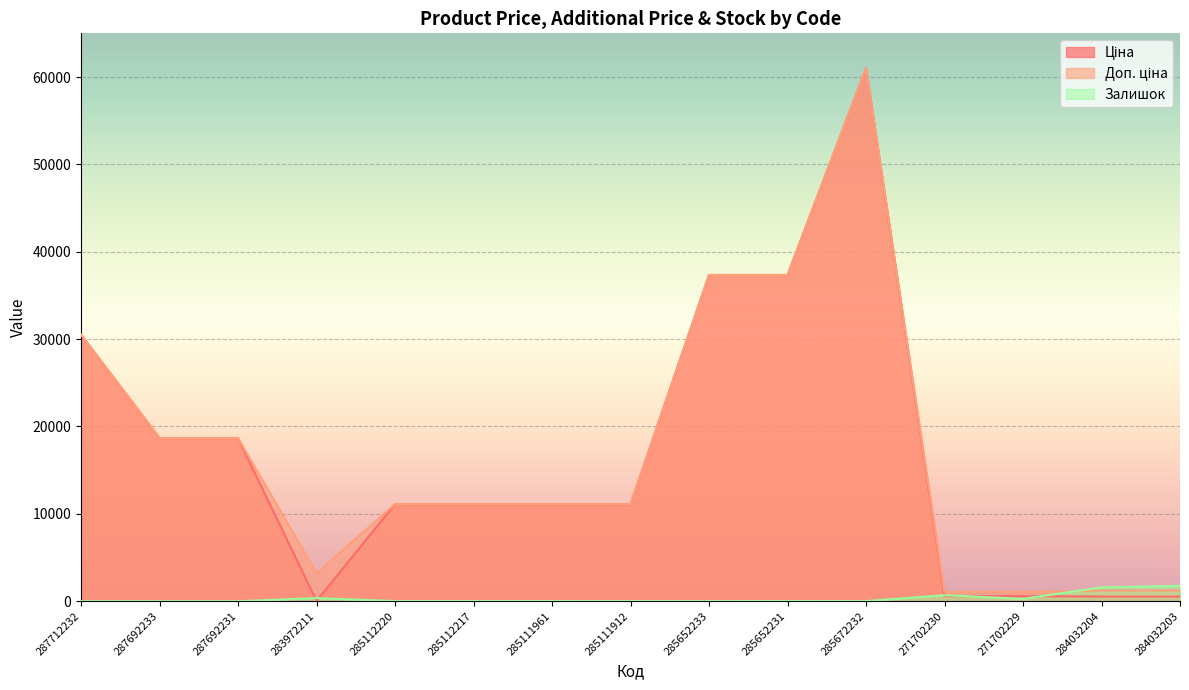

What is the average value of the Ціна series?

16686.3